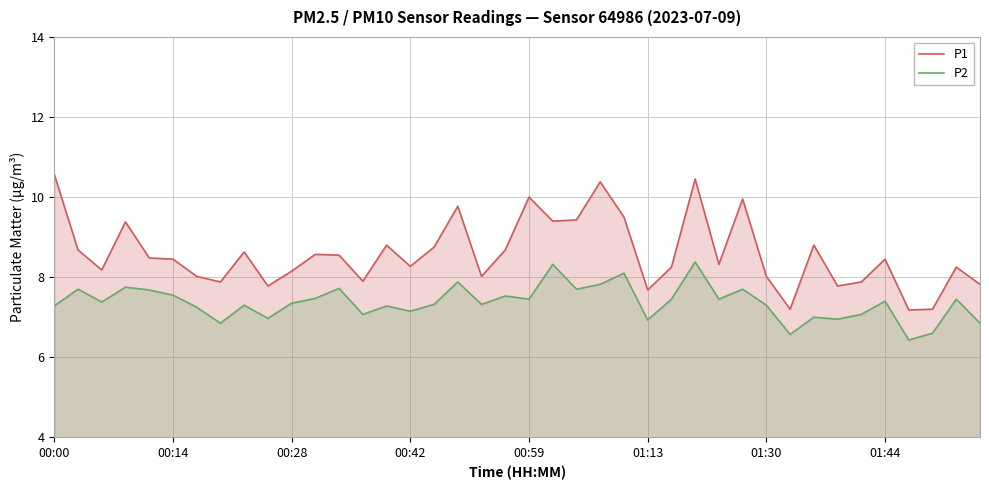

Rank the series at 00:42 from lowest to highest value.

P2, P1